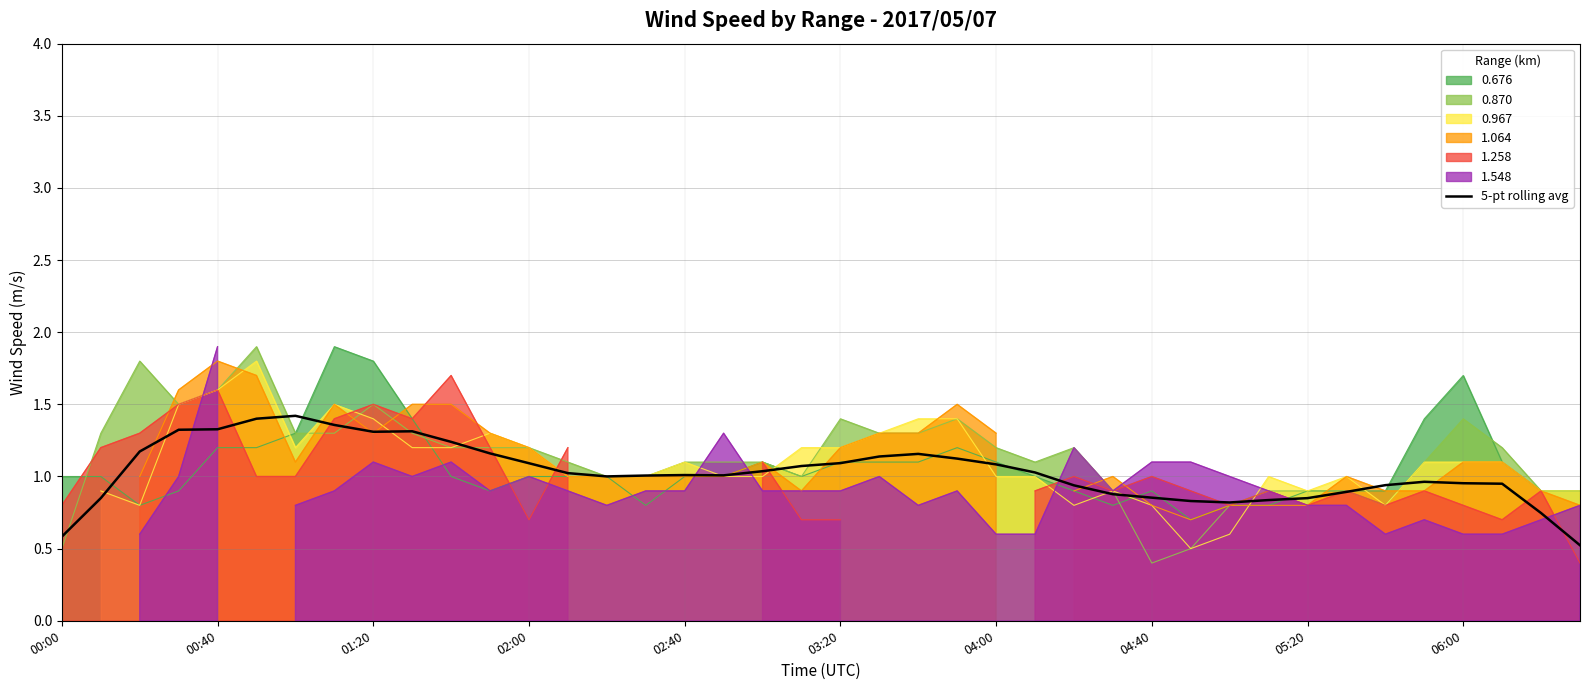

What is the value of the 28th point from the left?

0.9